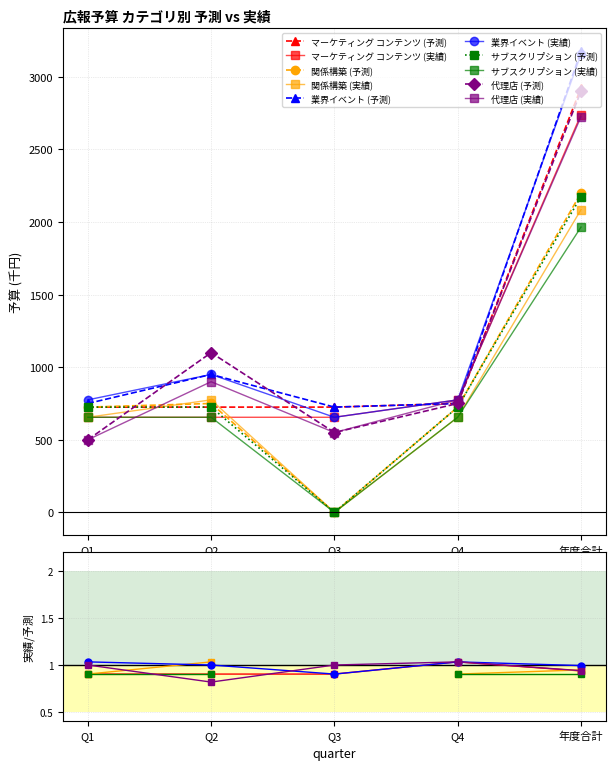

Which series has the largest range (max minus min)?

業界イベント